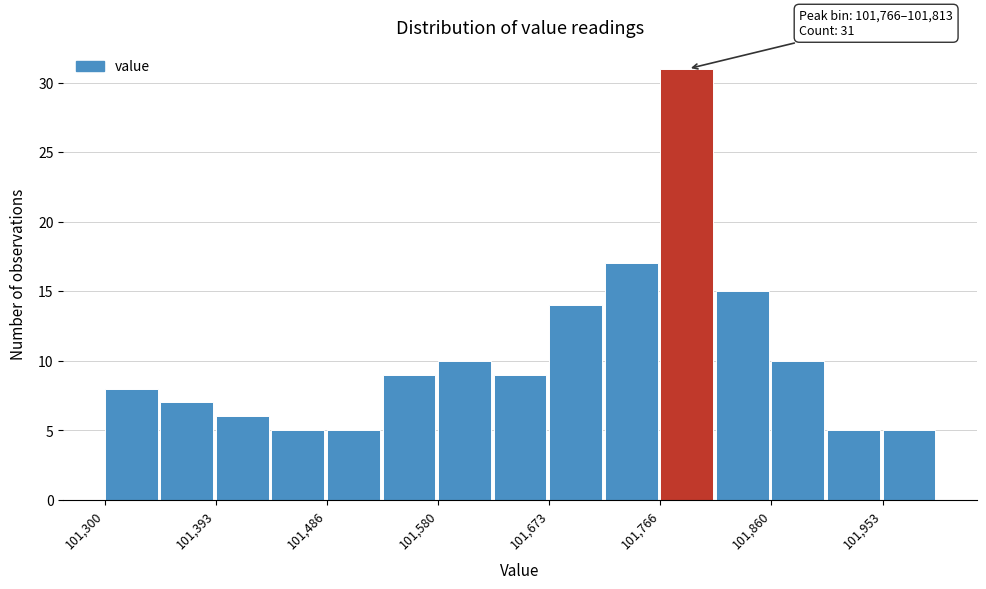

Which range on the x-axis has the tallest bar?

101770 to 101810